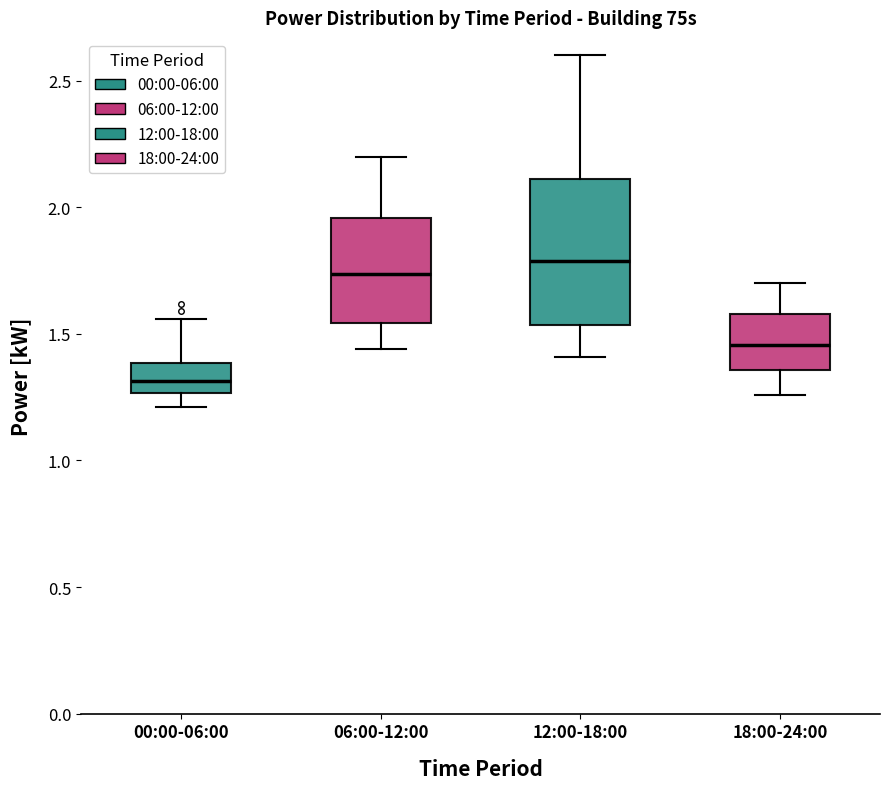

Where does the upper whisker of the box for 18:00-24:00 end on the y-axis? The values are not printed on the chart, so give them approximately, as read against the axis.

1.70